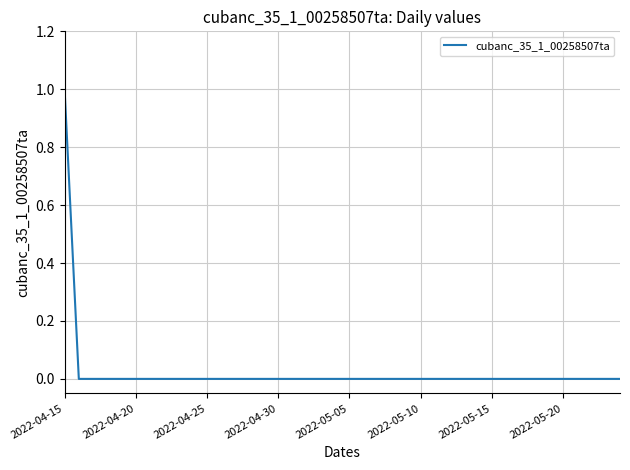

How many lines are shown in the chart?

1